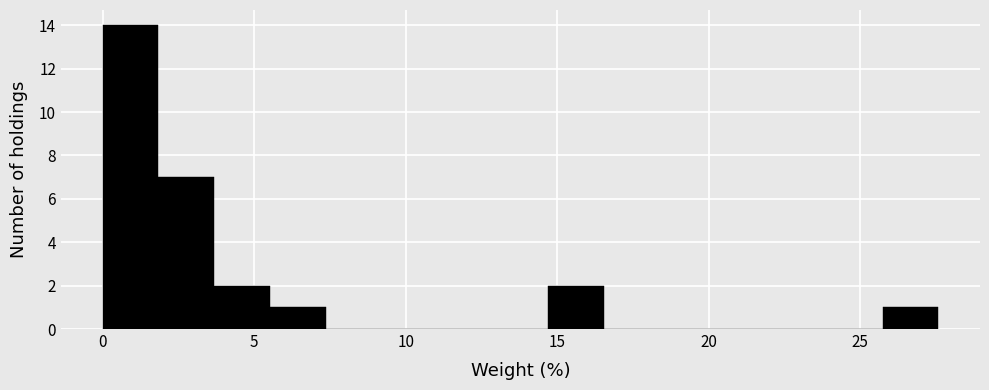

Read against the x-axis, roughly where is the centre of the tallest bar?

1.0